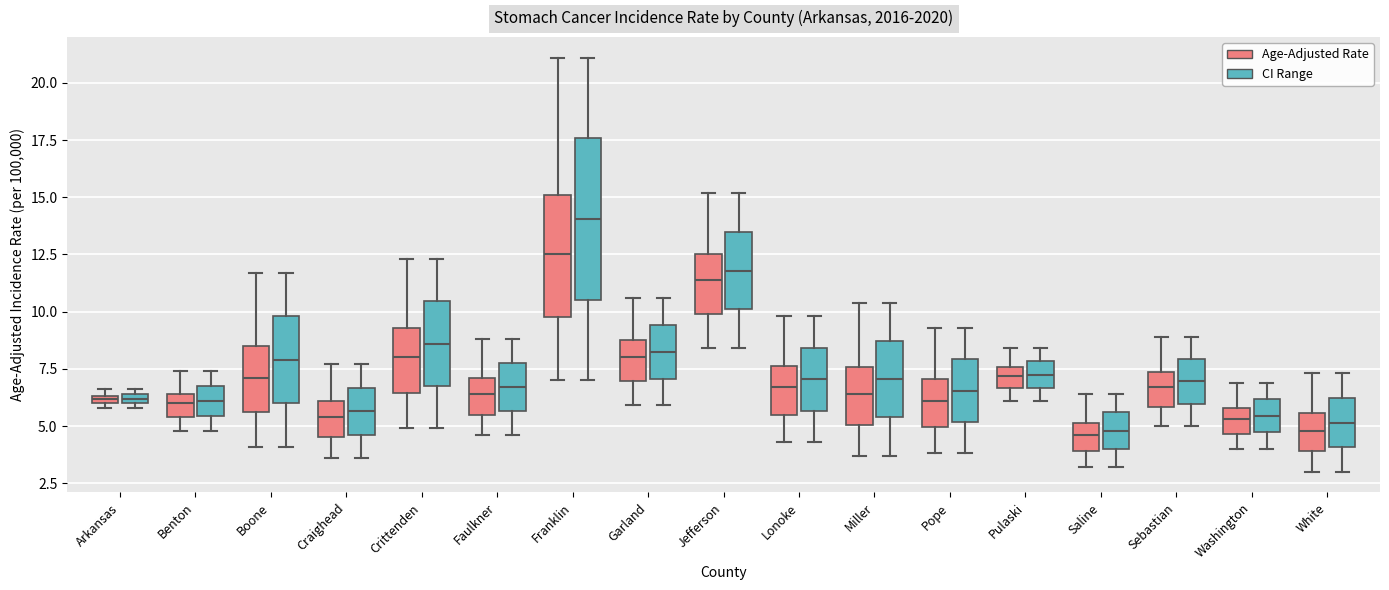

Where does the lower whisker of the box for Jefferson (CI Range) end on the y-axis? The values are not printed on the chart, so give them approximately, as read against the axis.

8.5